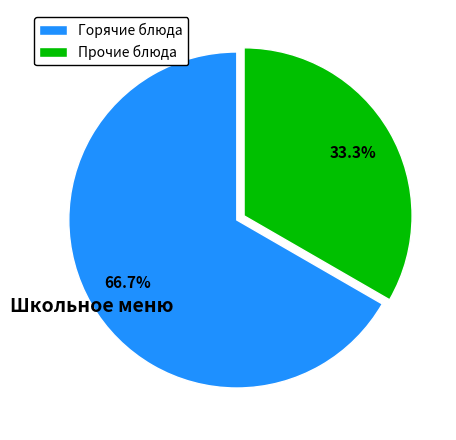

Approximately how many times larger is the value at Горячие блюда compared to Прочие блюда?

2.0